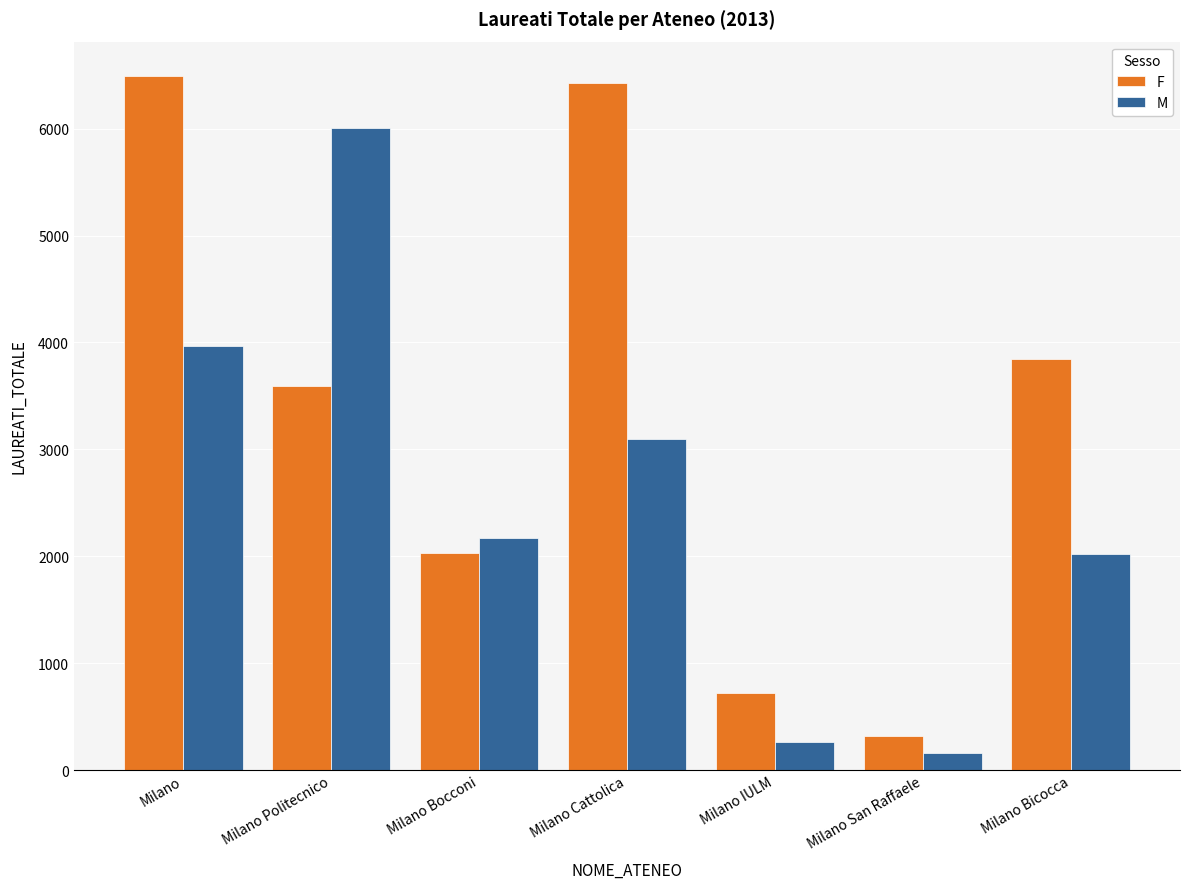

At which label is M closest to 3083?

Milano Cattolica